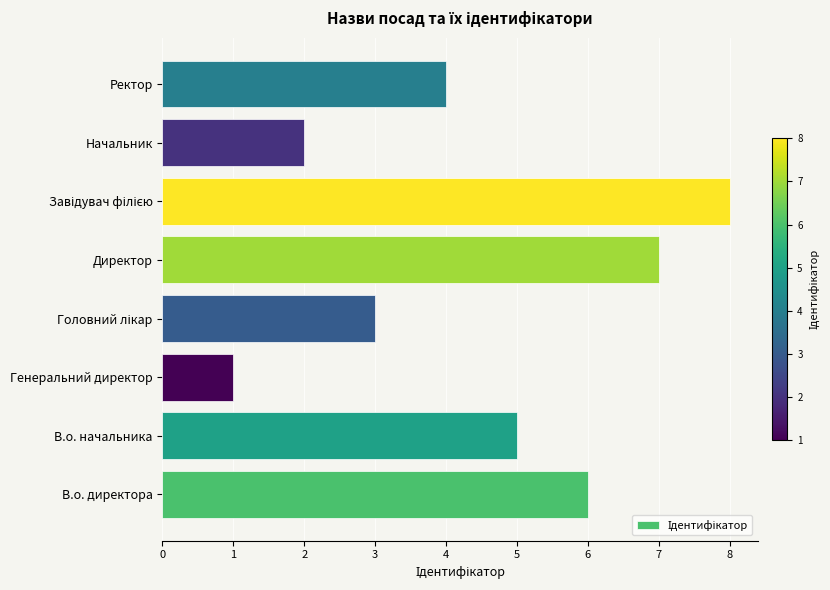

What value does the data have at В.о. директора?

6